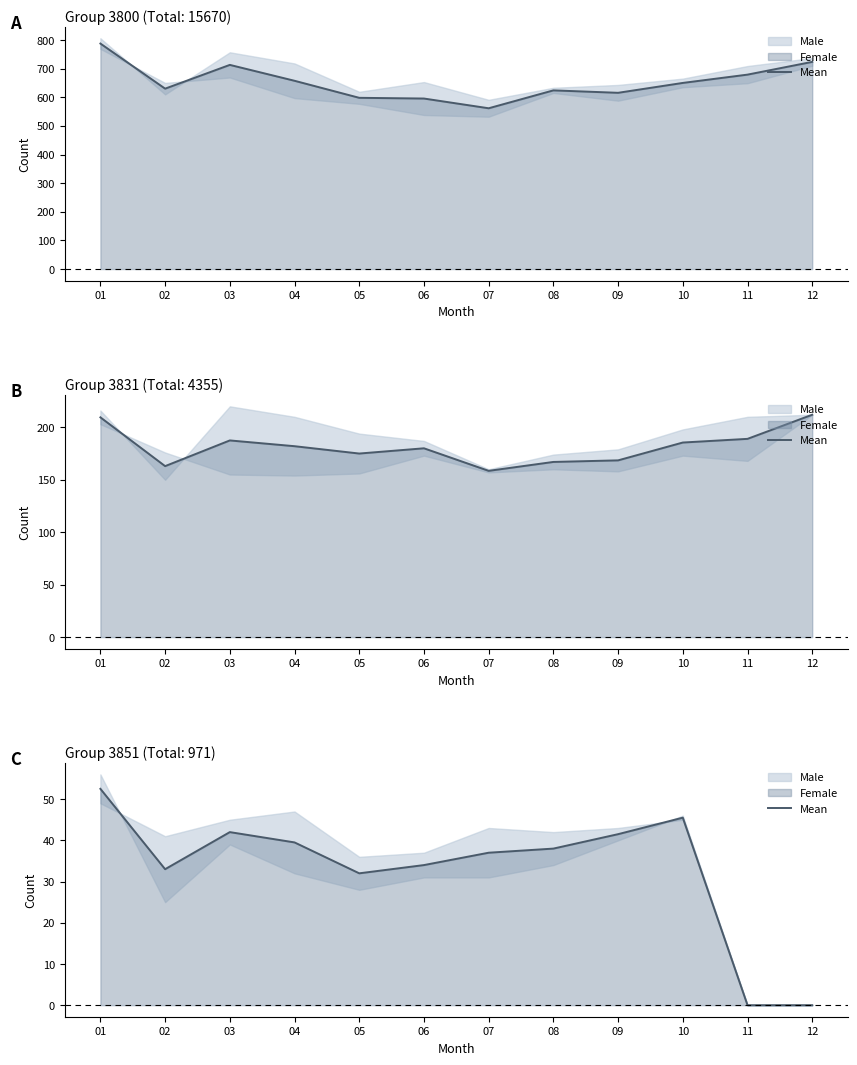

How many data points are less than 38?

6